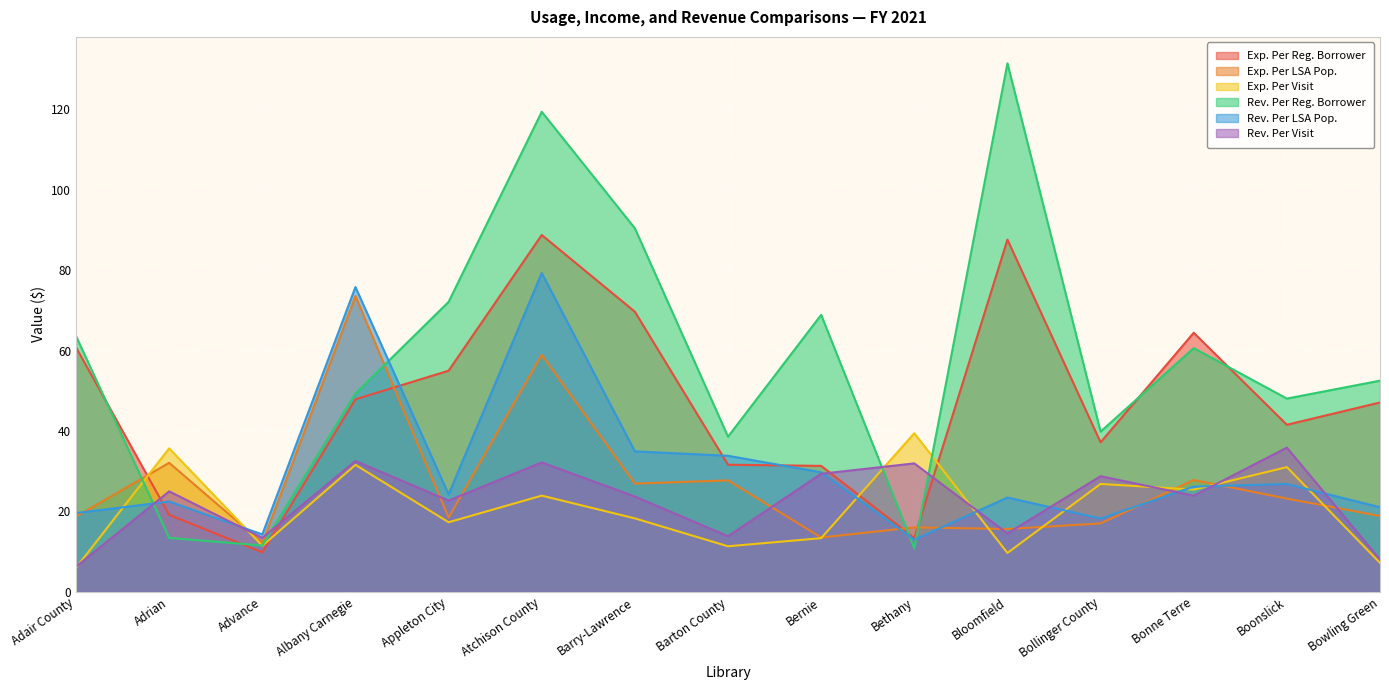

What is the highest value of the Rev. Per Reg. Borrower series?

131.4